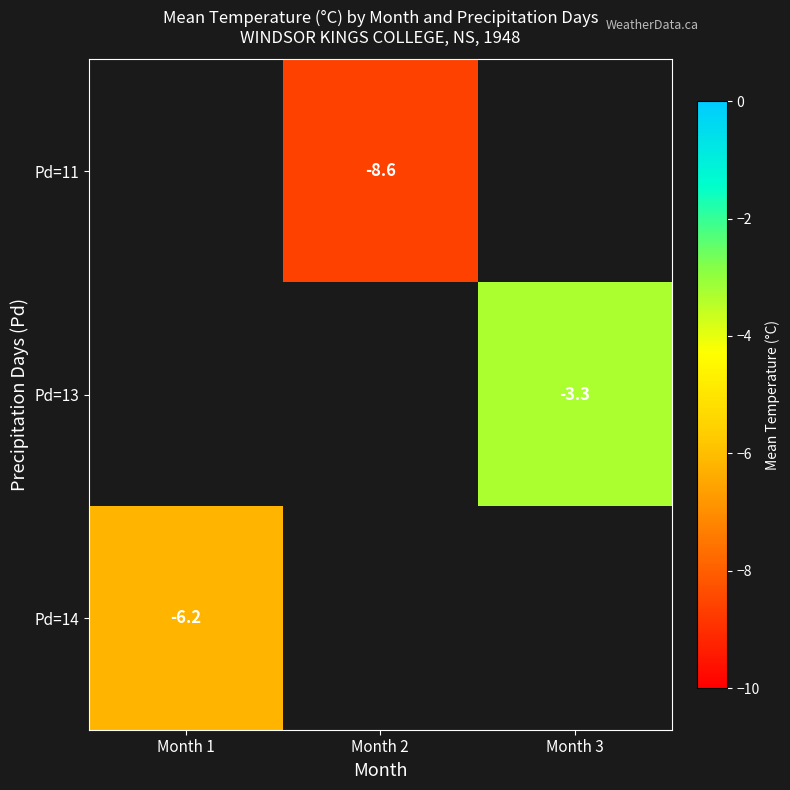

What is the minimum value shown in the chart?

-8.6